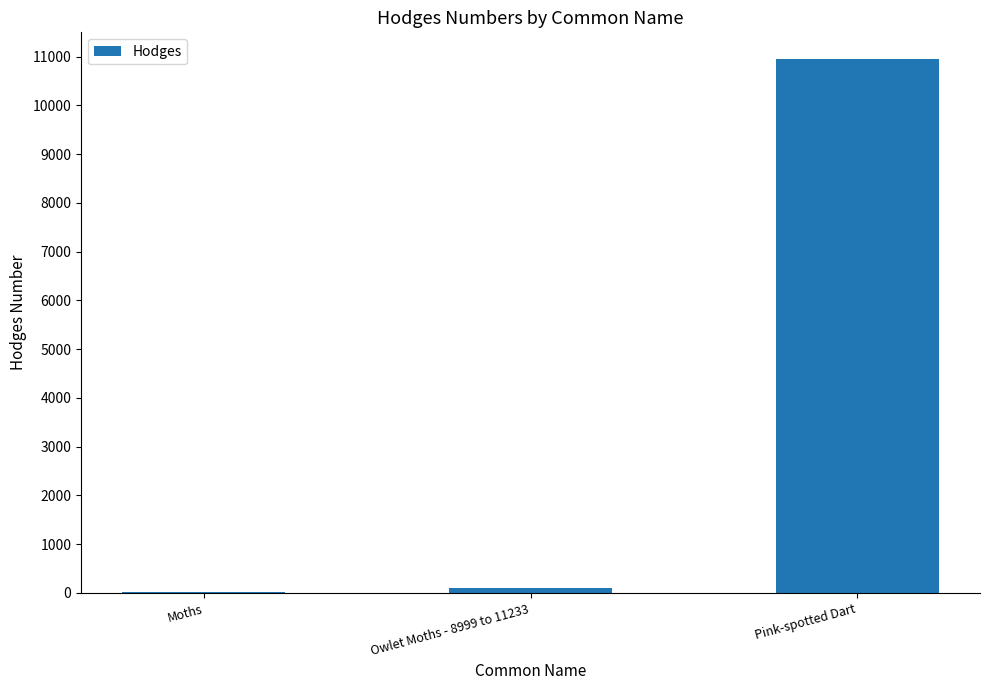

What is the approximate value at Pink-spotted Dart?

10950.0